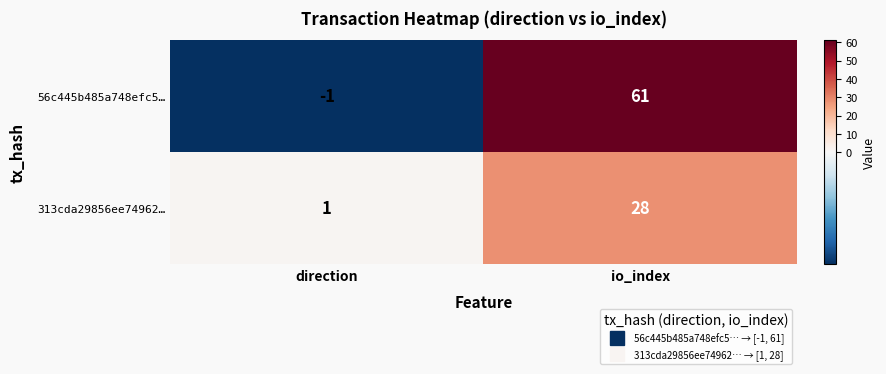

True or false: 313cda29856ee74962… has a value of 42 at io_index.

False